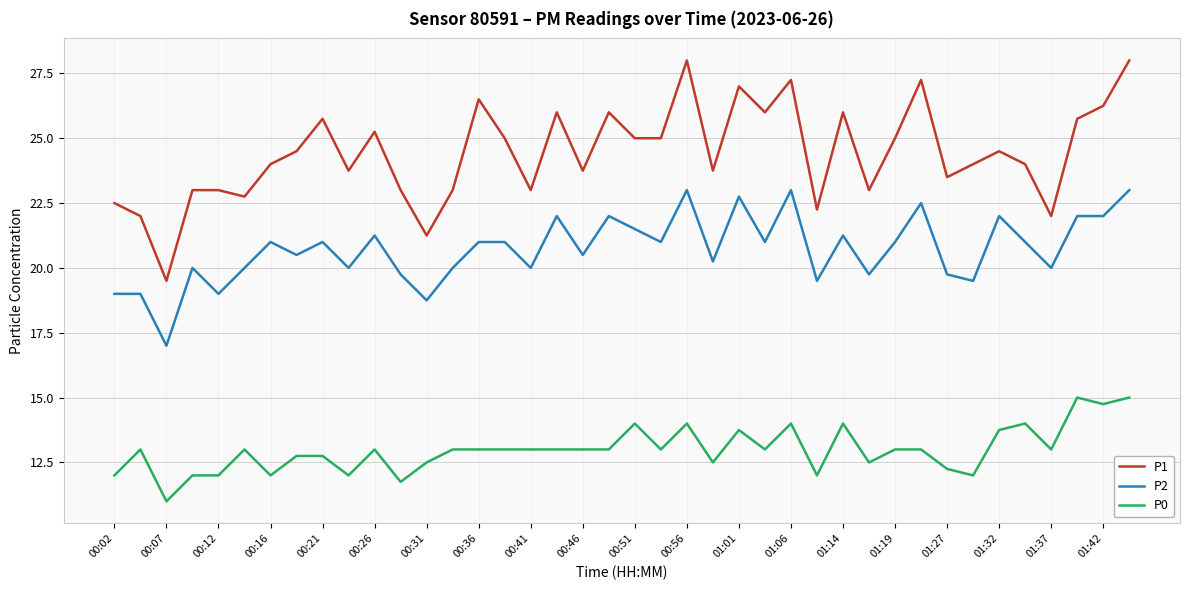

Which series has the largest range (max minus min)?

P1